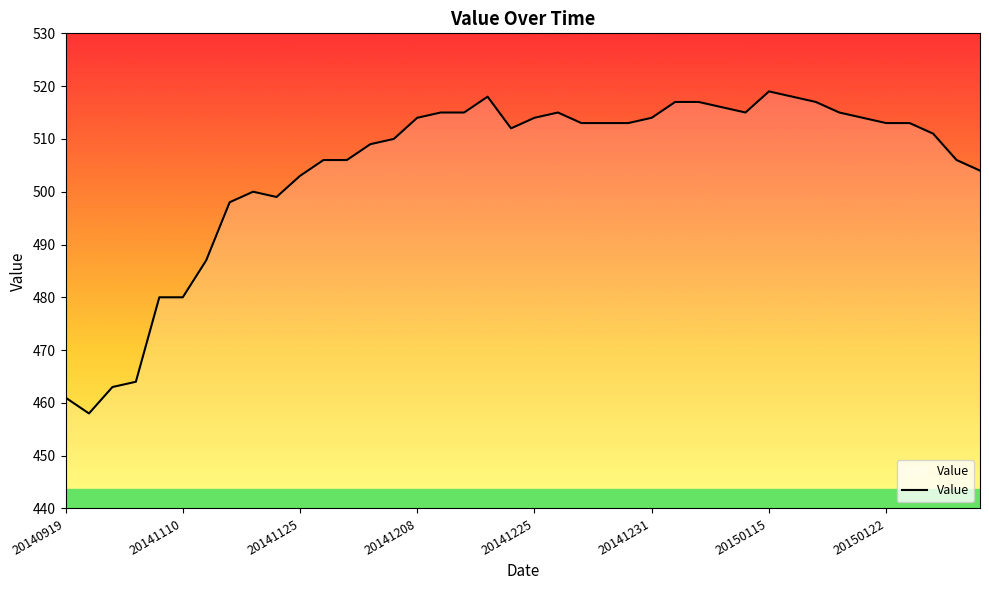

How many series are shown in this chart?

1